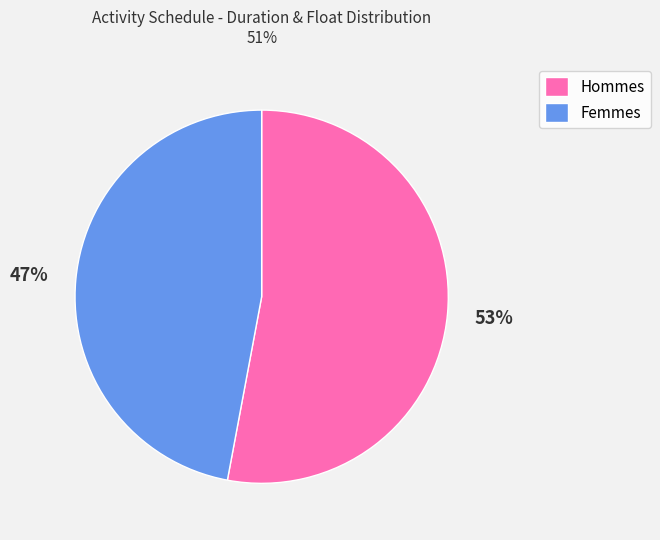

To the nearest percent, what is the average slice percentage?

50%